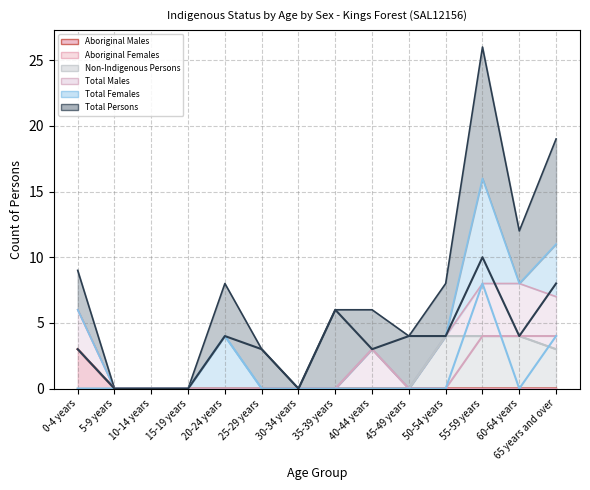

True or false: Total Males has more than 0 points higher than both neighbors.

True